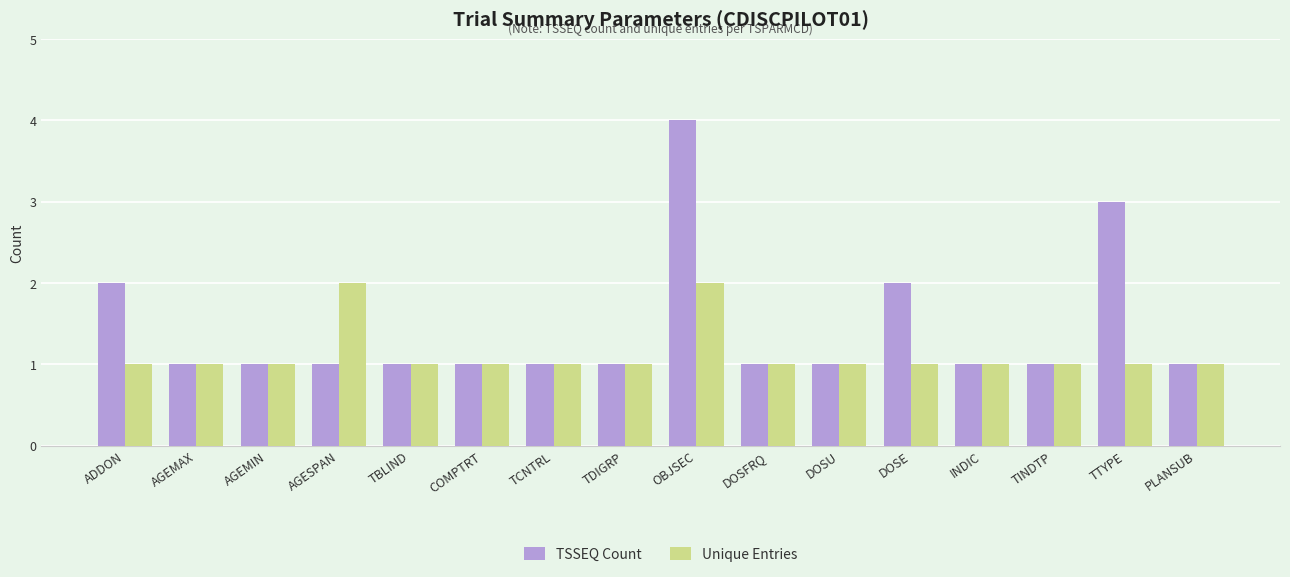

Which series has the largest total across all categories?

TSSEQ Count